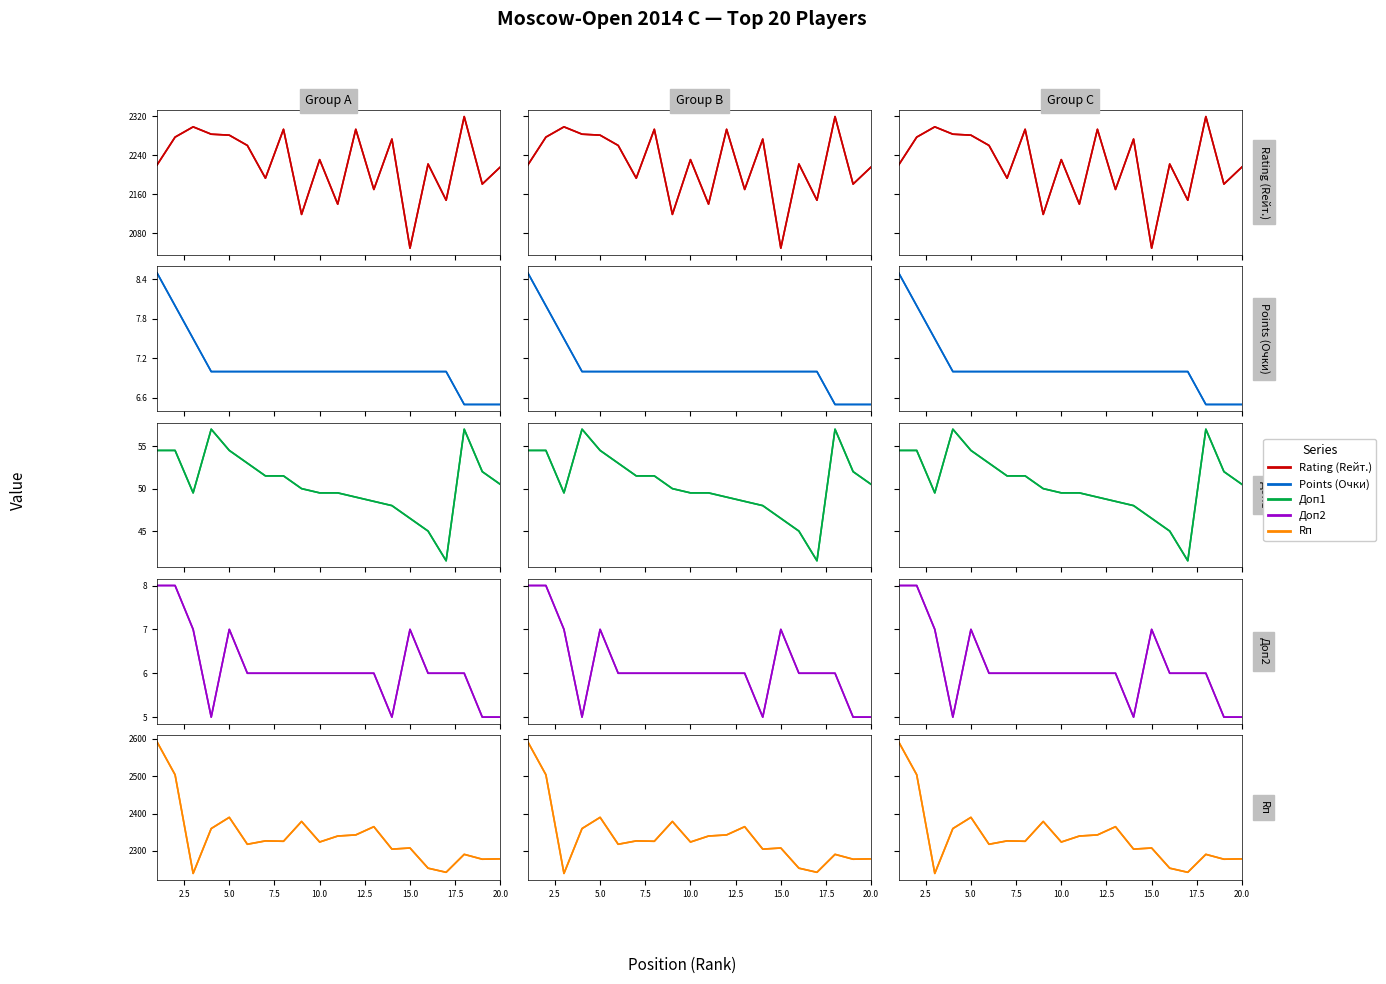

How many intersections are there between Rating (Rейт.) and Rп?

4